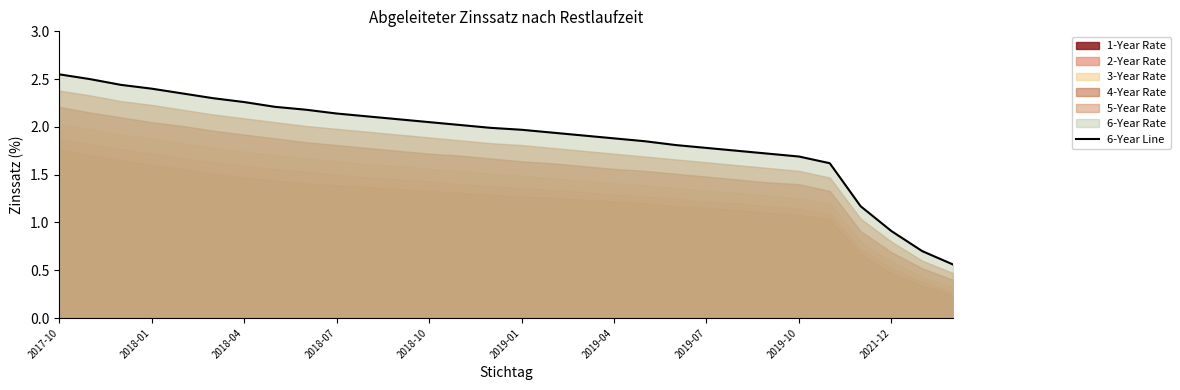

What is the change in value from 2018-07 to 25?

-0.8